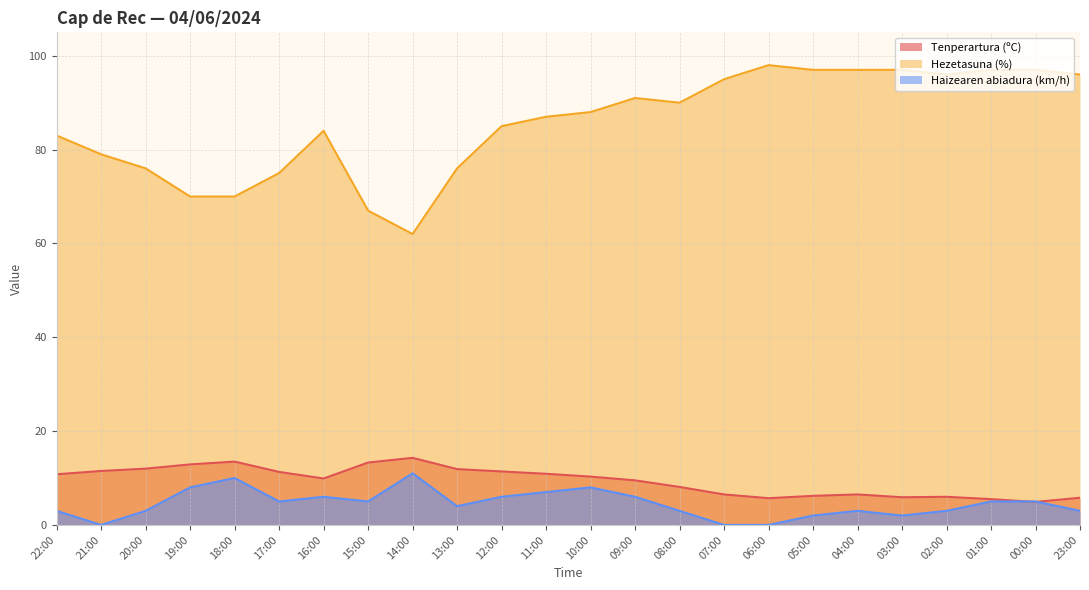

At how many categories does at least one series exceed 0?

24